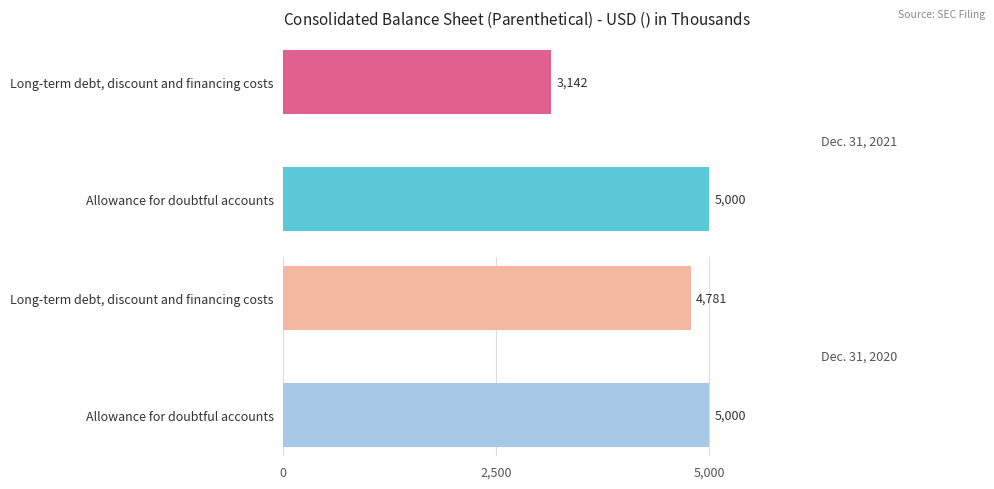

What is the difference between the Dec. 31, 2021 values at Allowance for doubtful accounts and Long-term debt, discount and financing costs?

1858